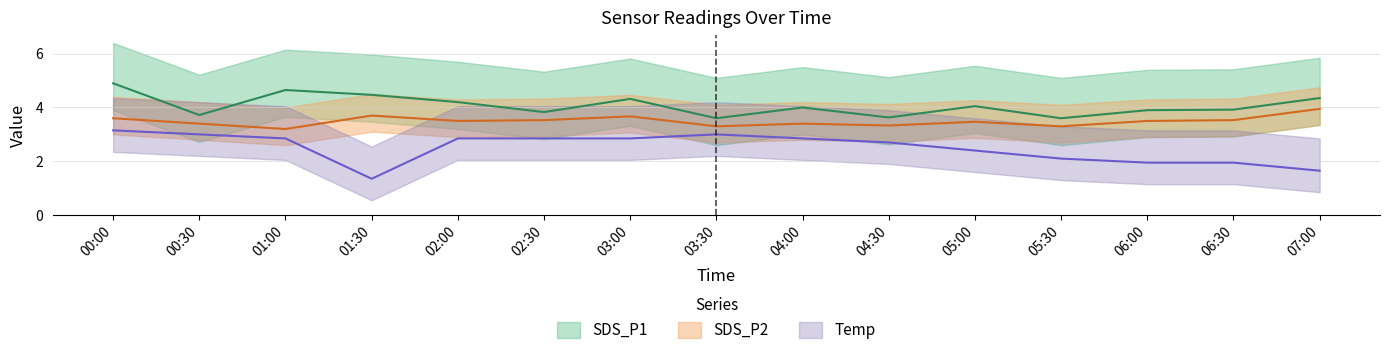

Between 02:00 and 04:00, which series saw the biggest shift?

SDS_P1